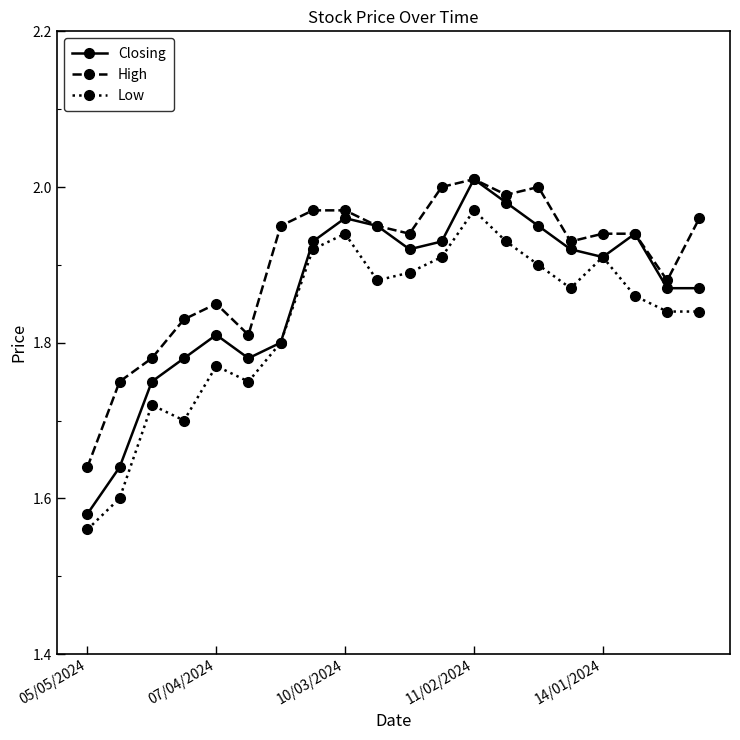

True or false: Low has more than 1 interior local peaks.

True